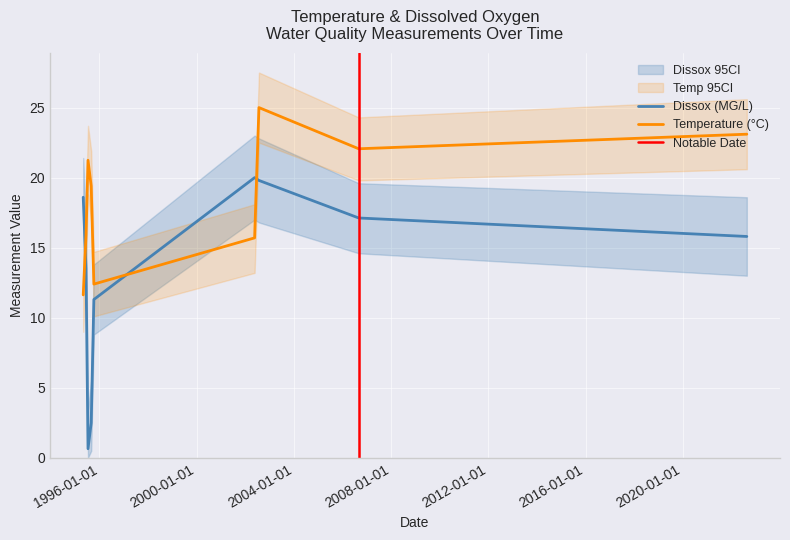

Which series changed the most between 1995-07-13 and 1995-08-30?

Dissox